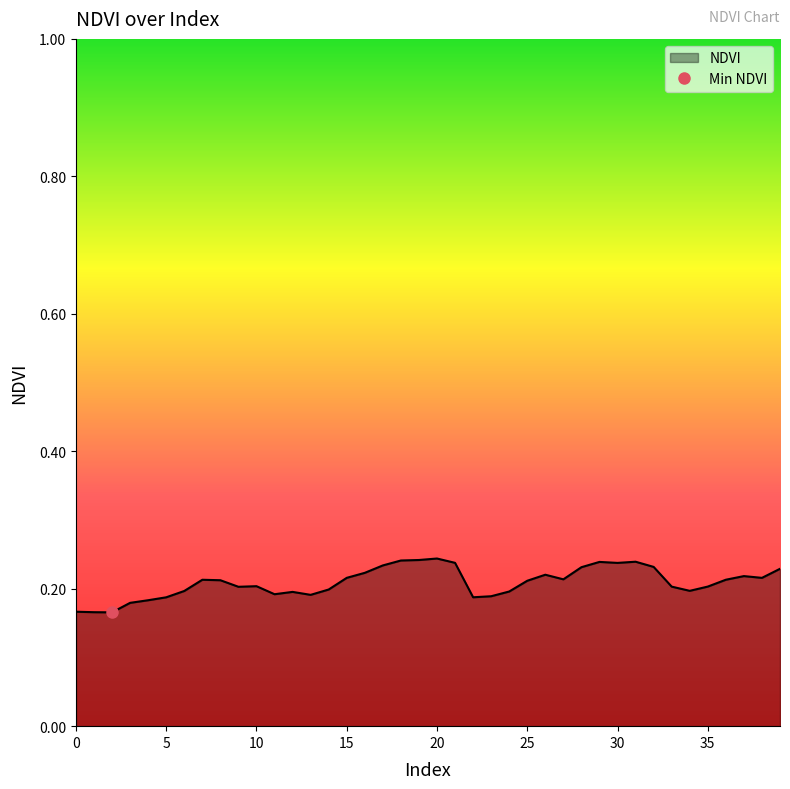

At which category does the chart reach its minimum across all series?

2